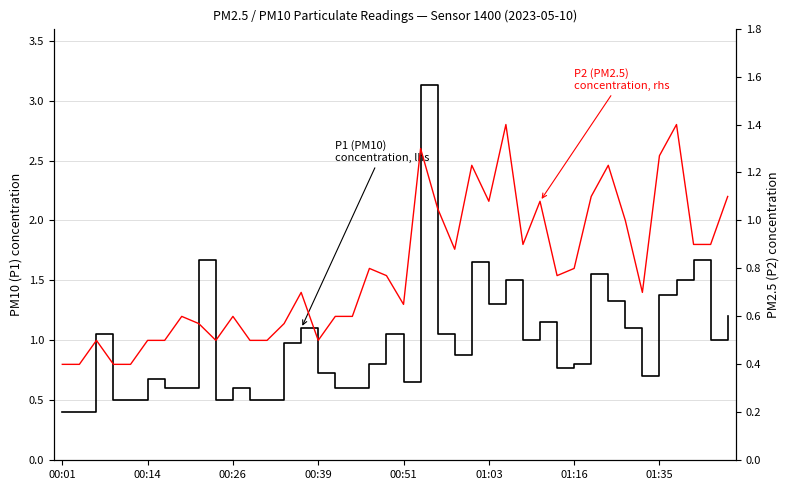

In P1 (PM10), lhs, how many points are higher than both neighbors (excluding endpoints)?

12